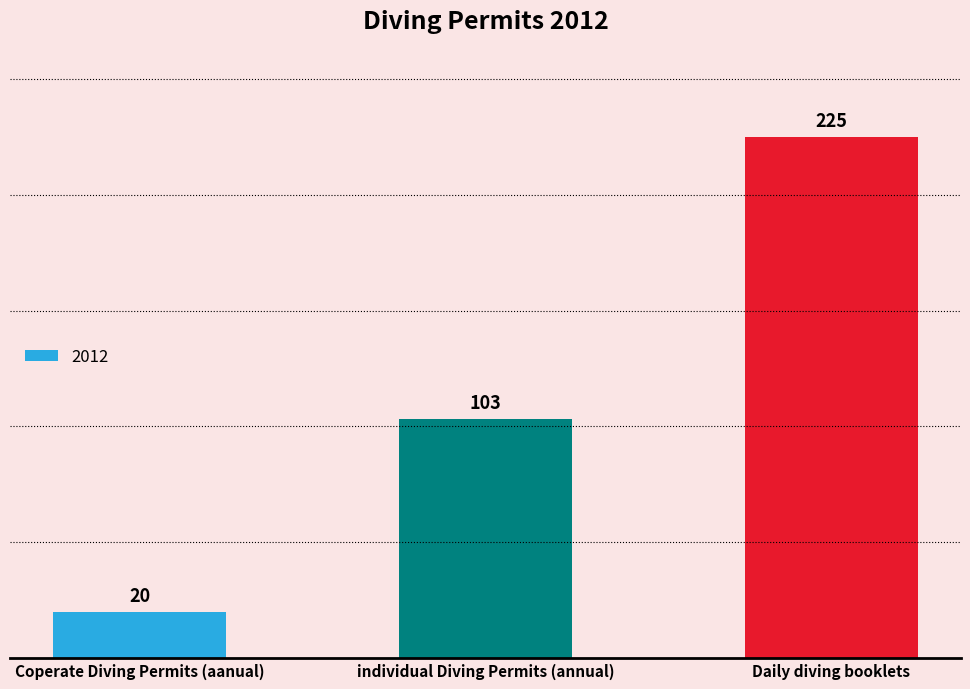

Rank the categories by value from highest to lowest.

Daily diving booklets, individual Diving Permits (annual), Coperate Diving Permits (aanual)